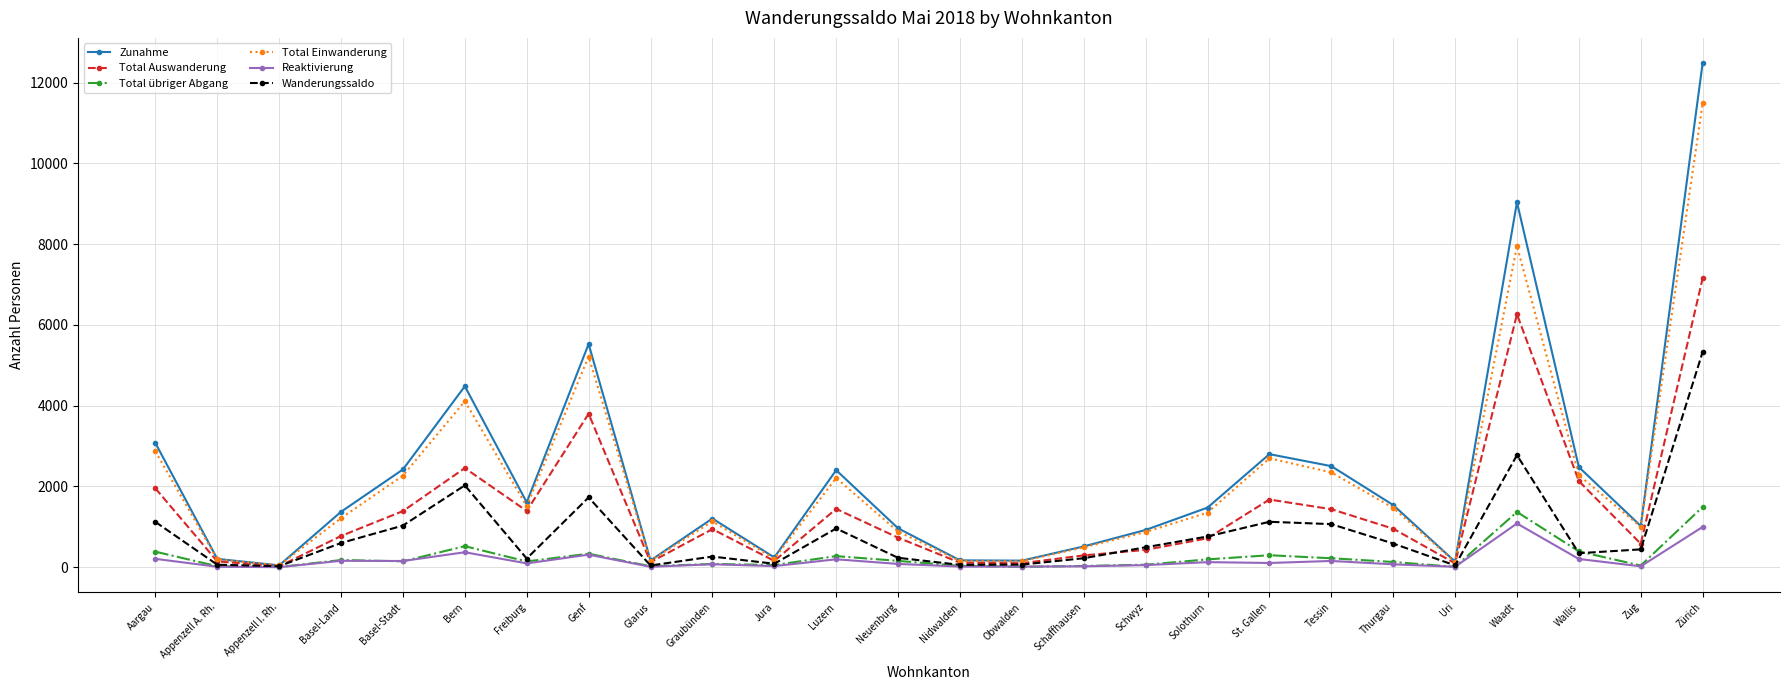

Is the value of Total Auswanderung at Genf greater than the value of Reaktivierung at Obwalden?

Yes